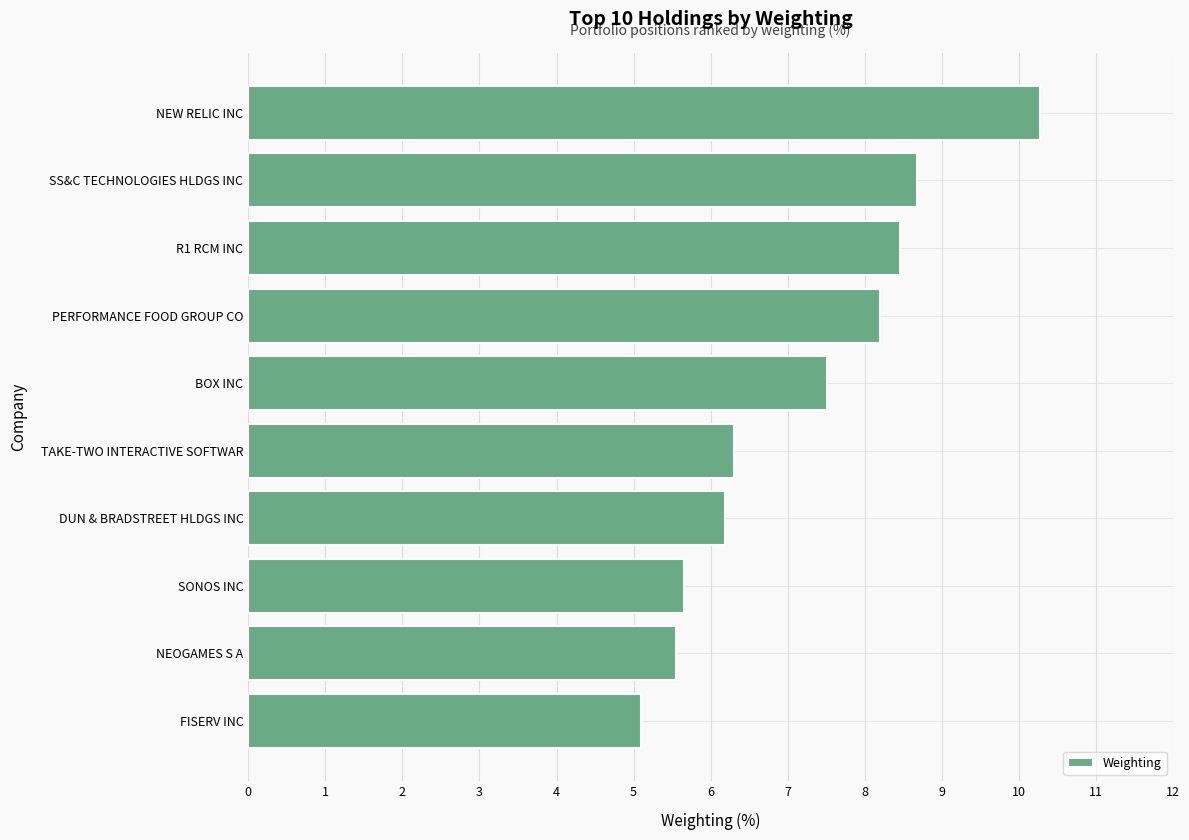

What is the sum of all values?

71.9